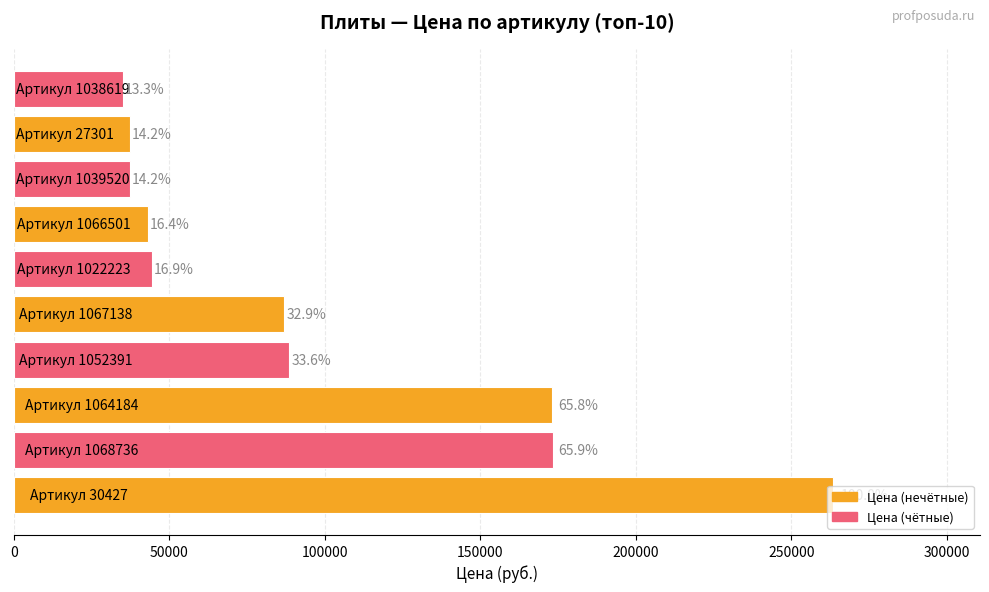

Does the chart contain any negative values?

No